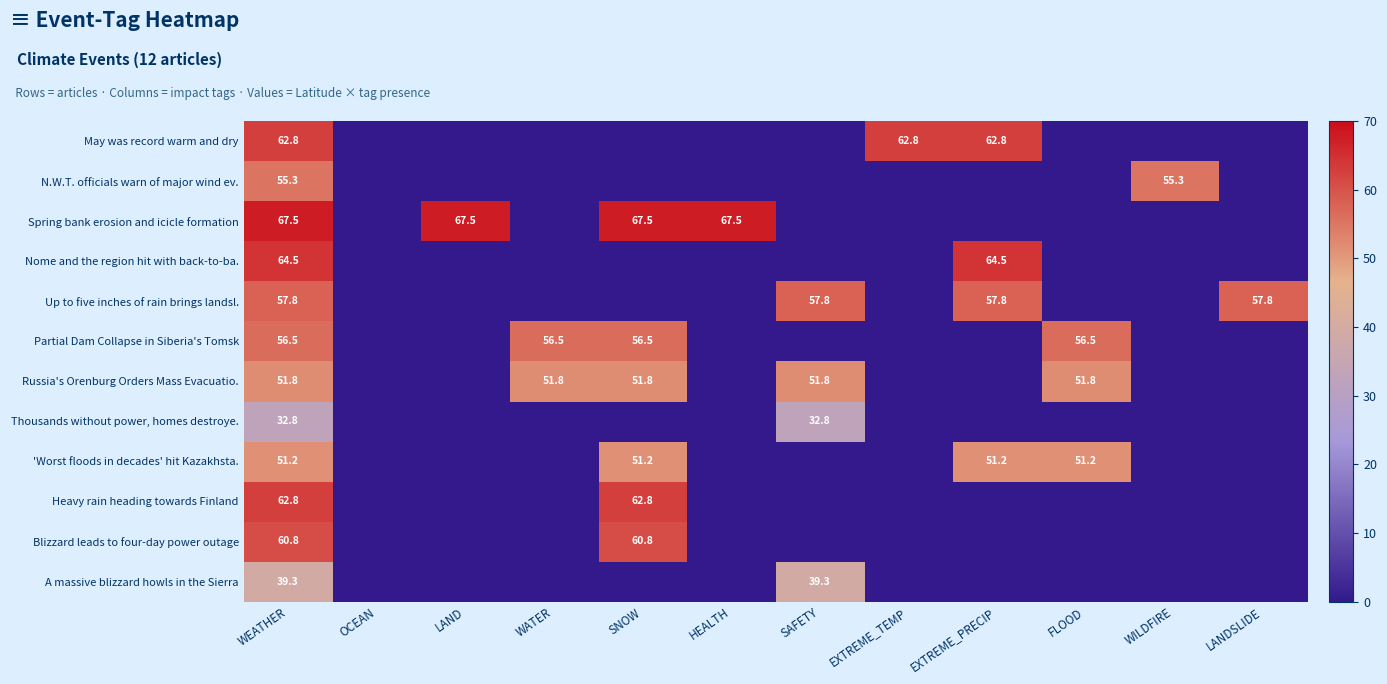

What is the approximate value of Partial Dam Collapse in Siberia's Tomsk at WEATHER?

56.5